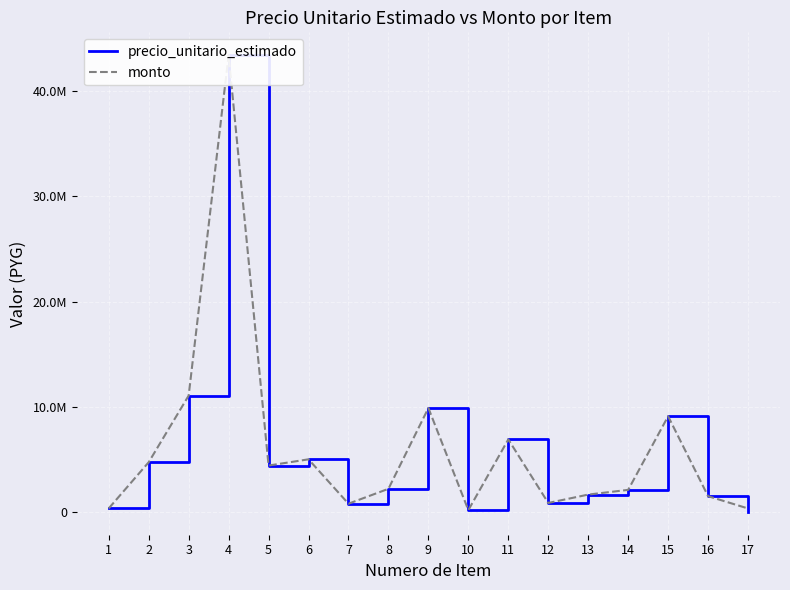

Rank the series by their maximum value, from lowest to highest.

precio_unitario_estimado, monto